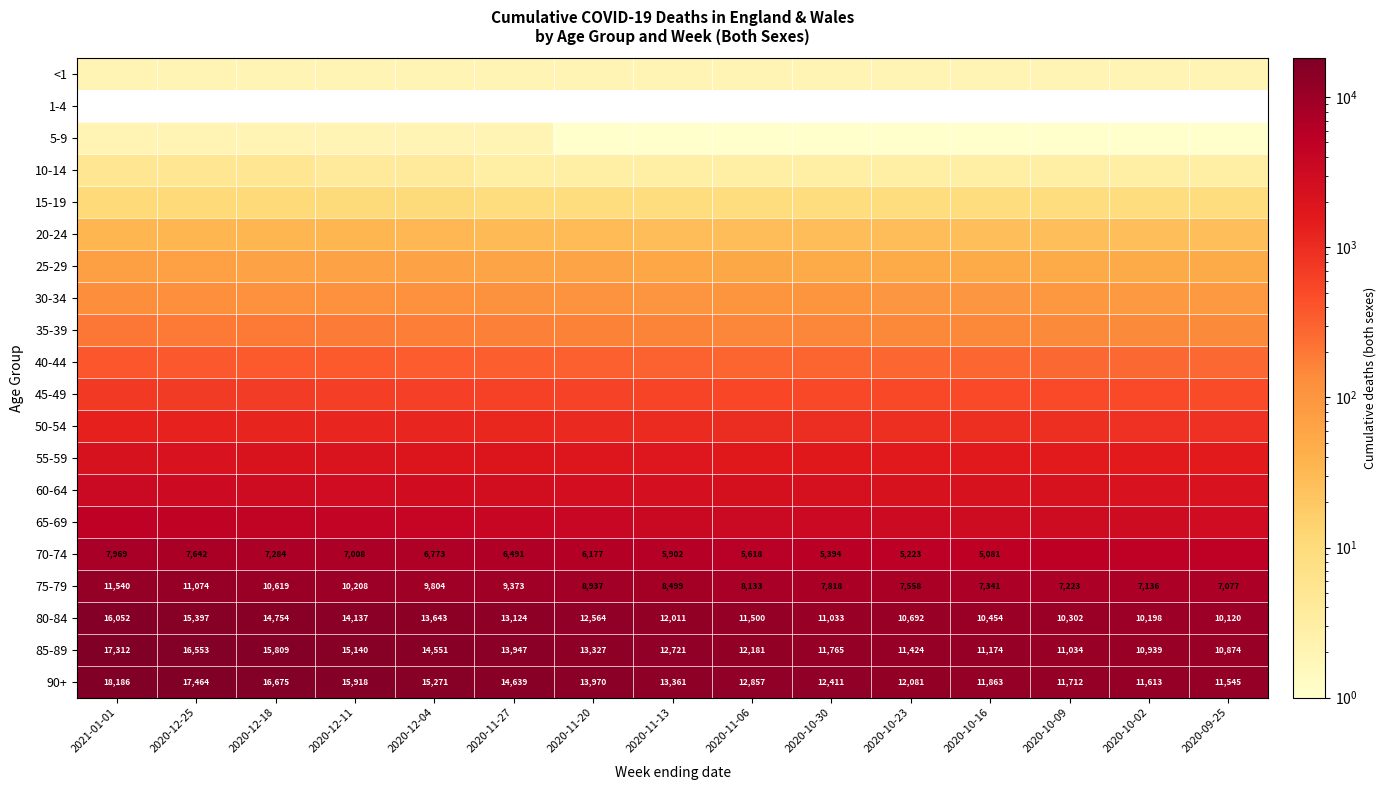

True or false: 90+ has a value of 5038 at 2021-01-01.

False